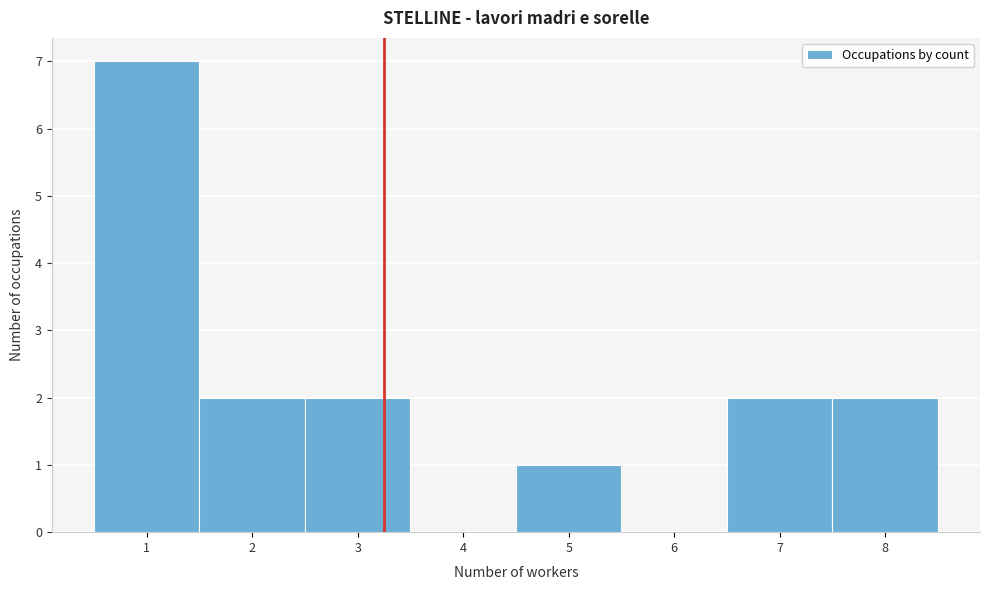

Reading left to right, extract all data points from this chart.

1=7	2=2	3=2	4=0	5=1	6=0	7=2	8=2